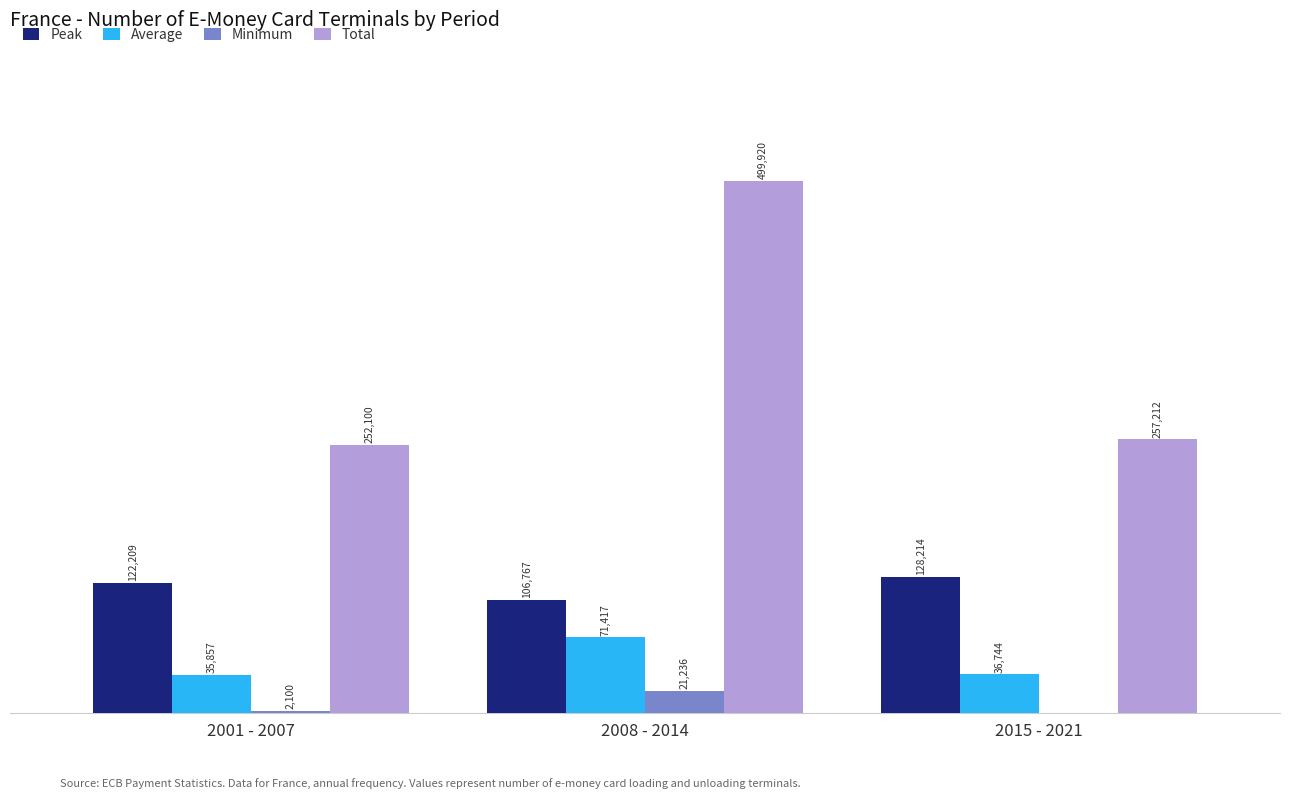

Which category has the highest value across all series?

2008 - 2014